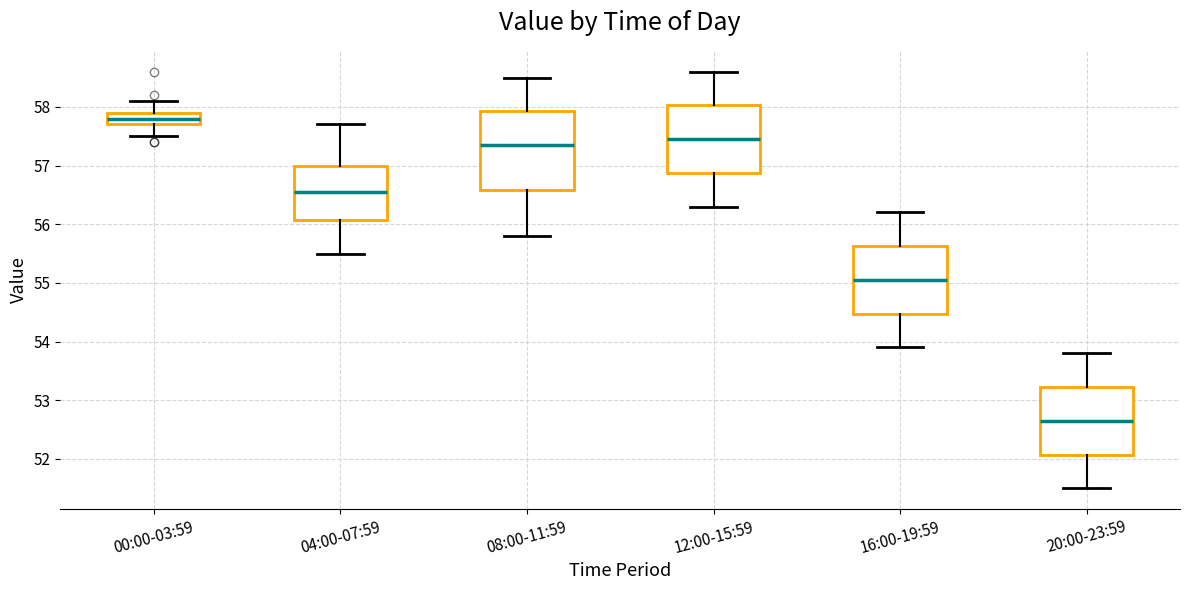

Reading left to right, read every box against the y-axis: the position of its median line, the range the box covers, and the ends of its whiskers. The values are not printed on the chart, so give them approximately, as read against the axis.

00:00-03:59: median 57.8, box 57.7 to 57.9, whiskers 57.5 to 58.1
04:00-07:59: median 56.6, box 56.1 to 57.0, whiskers 55.5 to 57.7
08:00-11:59: median 57.4, box 56.6 to 57.9, whiskers 55.8 to 58.5
12:00-15:59: median 57.5, box 56.9 to 58.0, whiskers 56.3 to 58.6
16:00-19:59: median 55.1, box 54.5 to 55.6, whiskers 53.9 to 56.2
20:00-23:59: median 52.7, box 52.1 to 53.2, whiskers 51.5 to 53.8